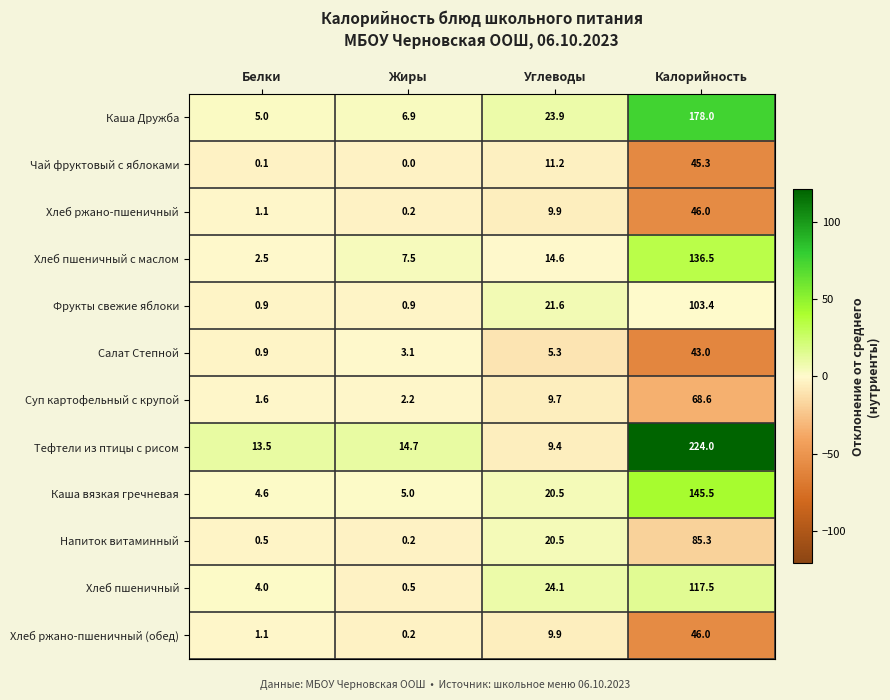

At which category does the chart reach its peak across all series?

Калорийность